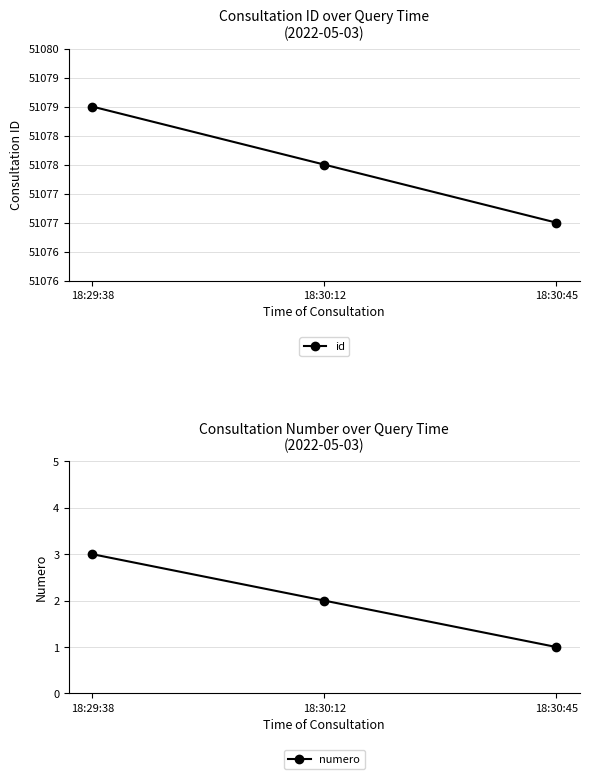

Reading left to right, transcribe all the data shown in this chart.

id: 18:29:38=51079	18:30:12=51078	18:30:45=51077
numero: 18:29:38=3	18:30:12=2	18:30:45=1